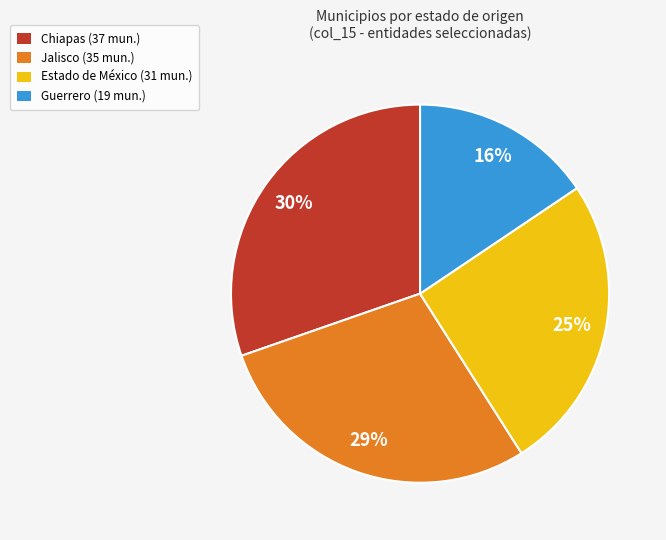

To the nearest percent, what is the average slice percentage?

25%